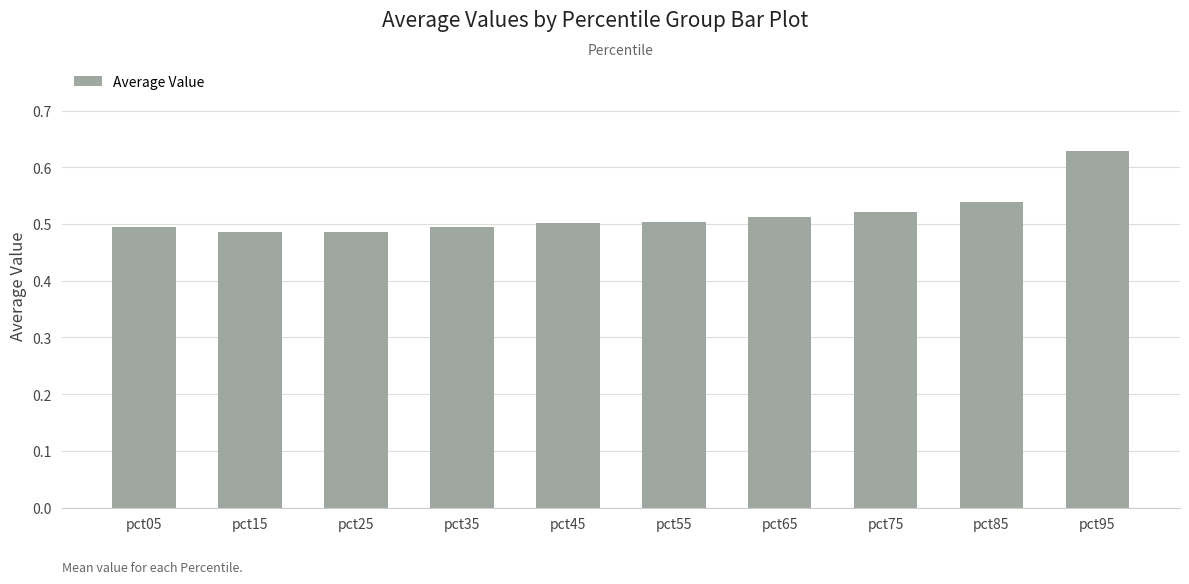

What is the sum of all values?

5.2